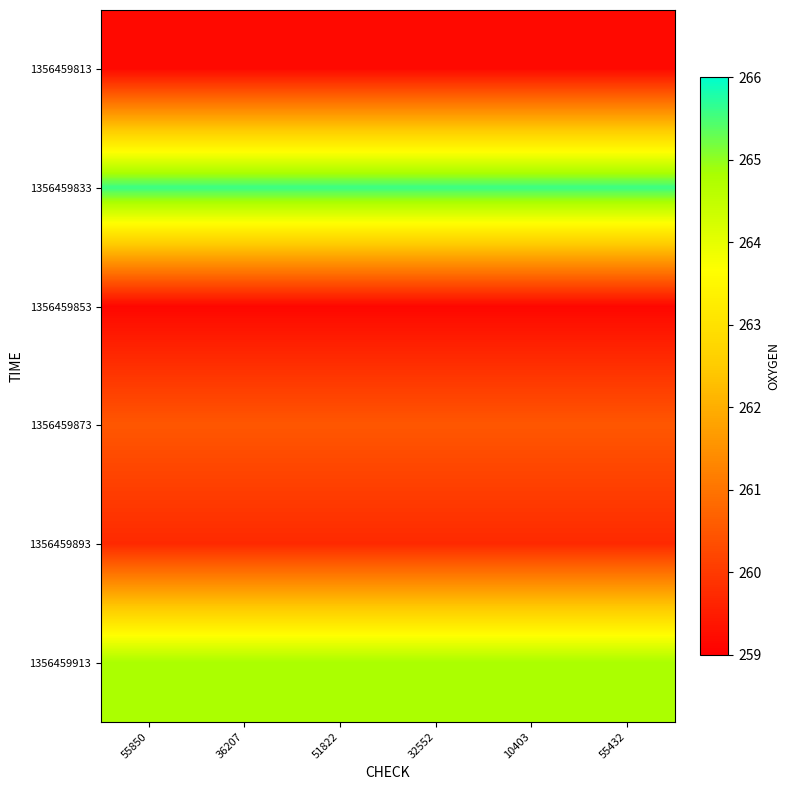

Which series has the largest range (max minus min)?

1356459813